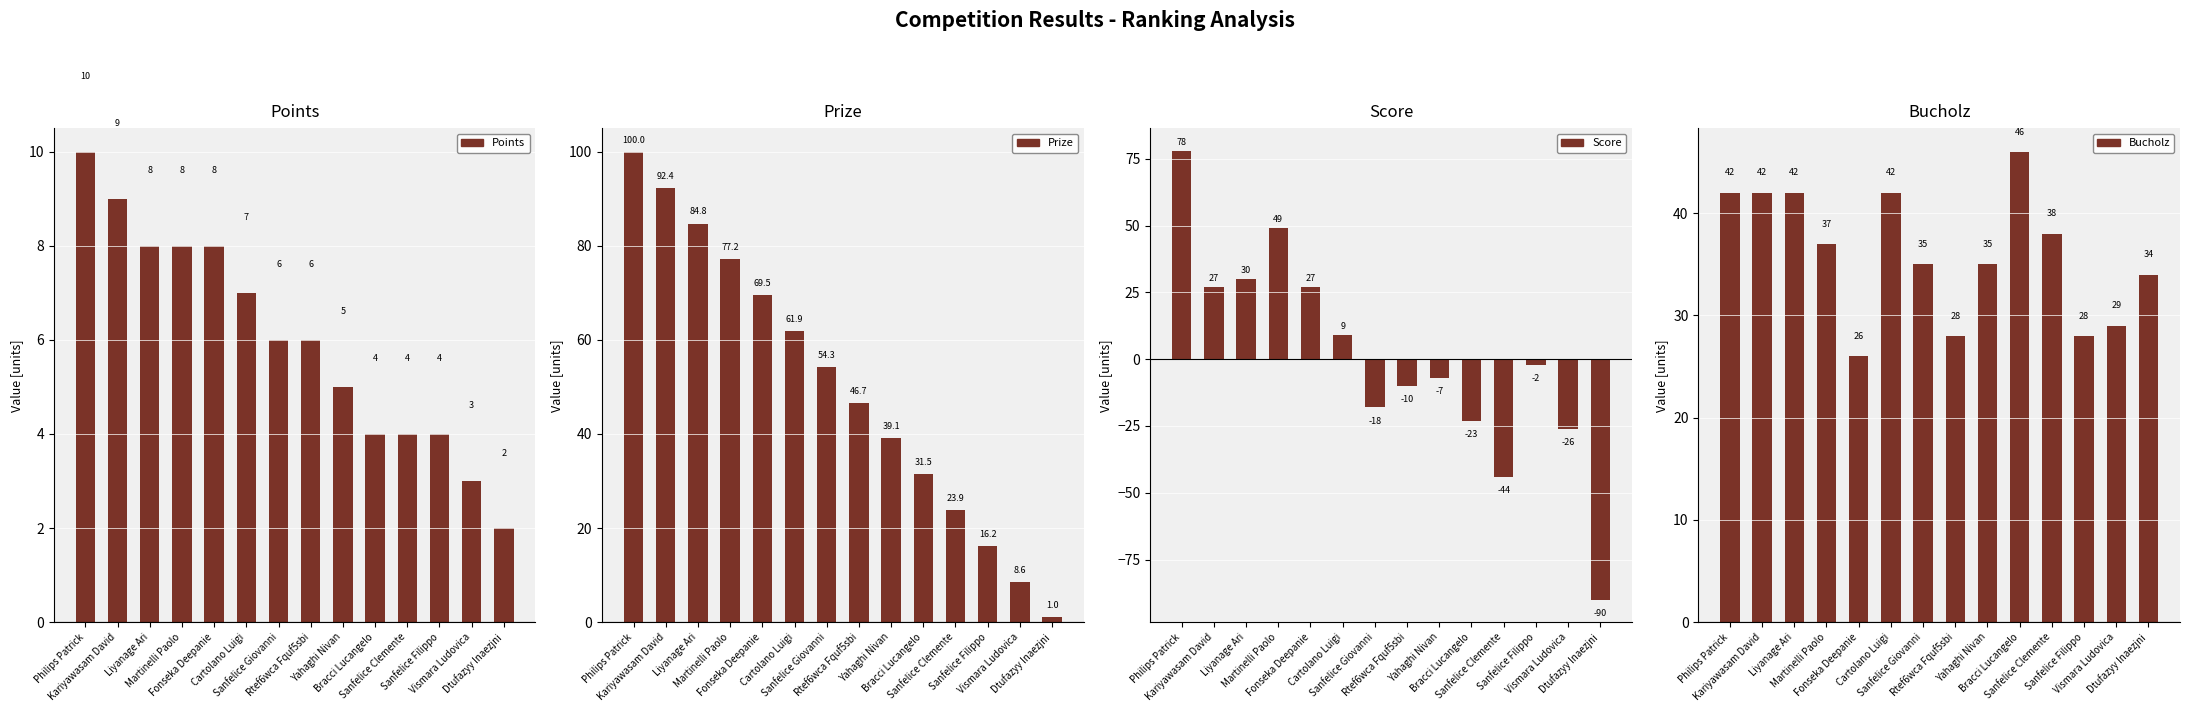

How many groups of bars are there?

14